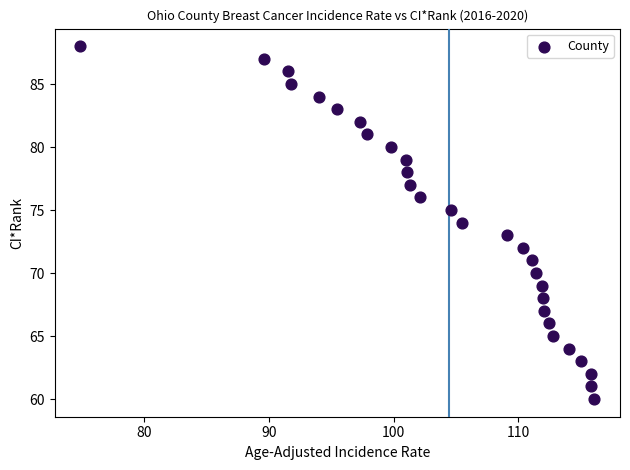

What is the range of Y values (max minus min)?

28